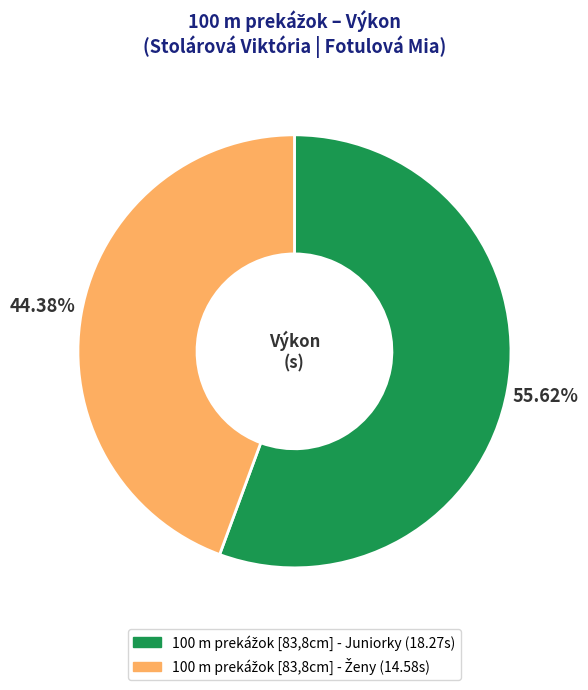

How many slices are in this pie chart?

2